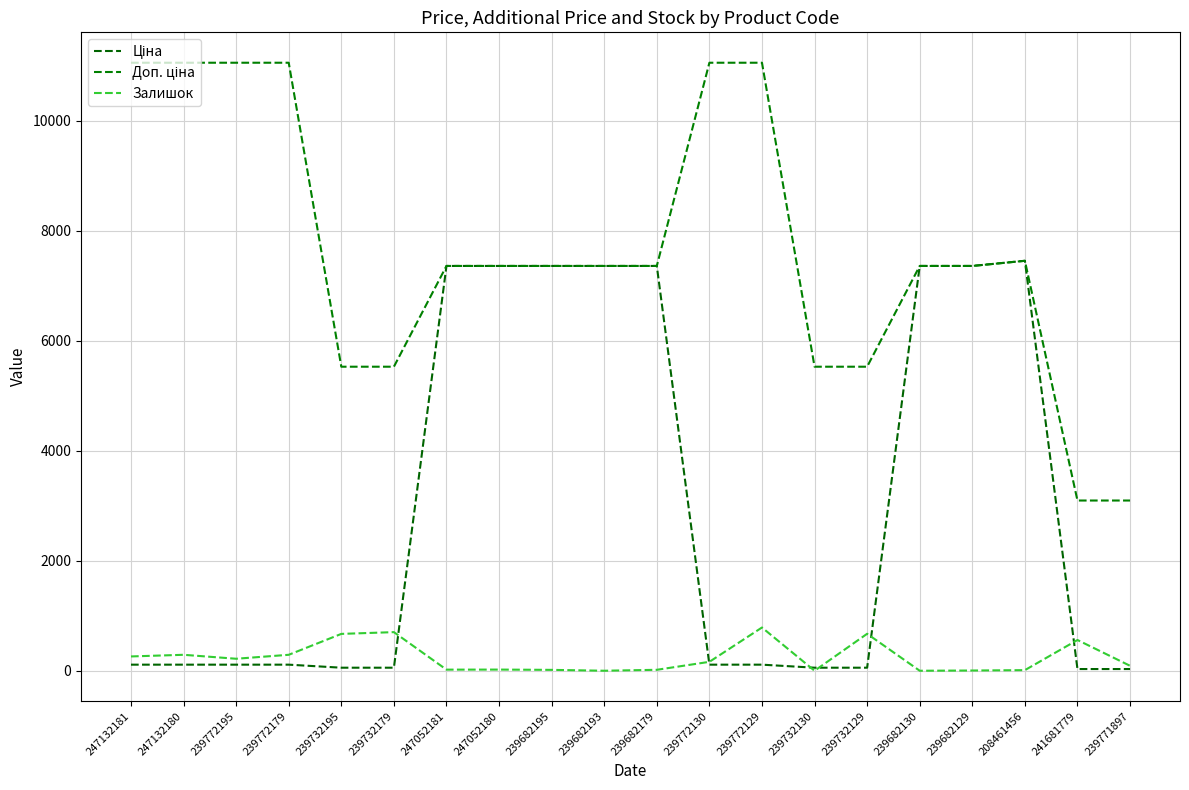

At which category is the sum across all series the highest?

208461456